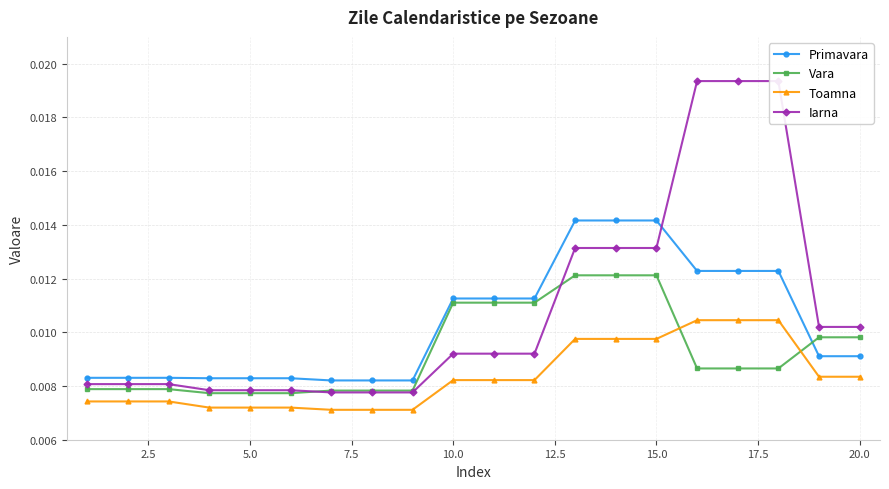

True or false: Vara has more than 2 points higher than both neighbors.

False